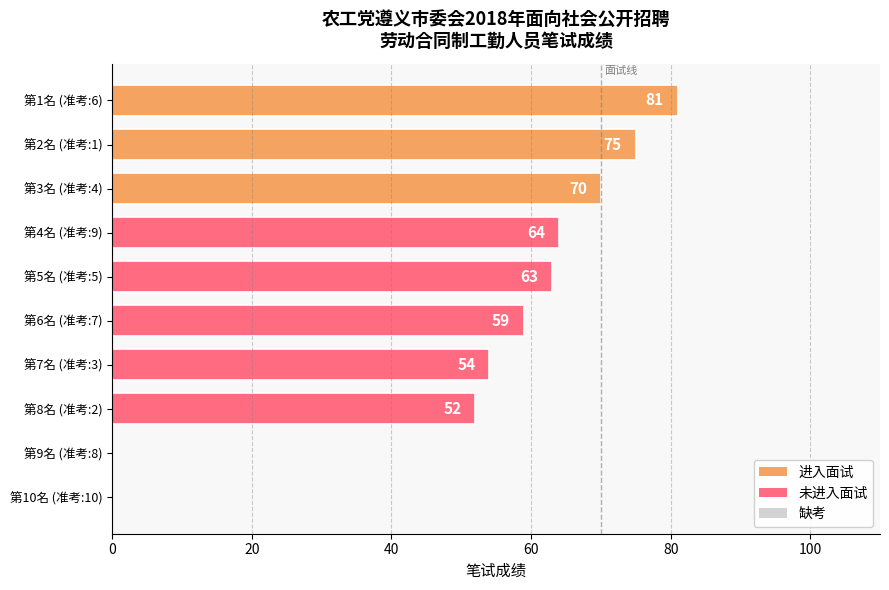

What is the sum of the values at 第2名 (准考:1) and 第6名 (准考:7)?

134